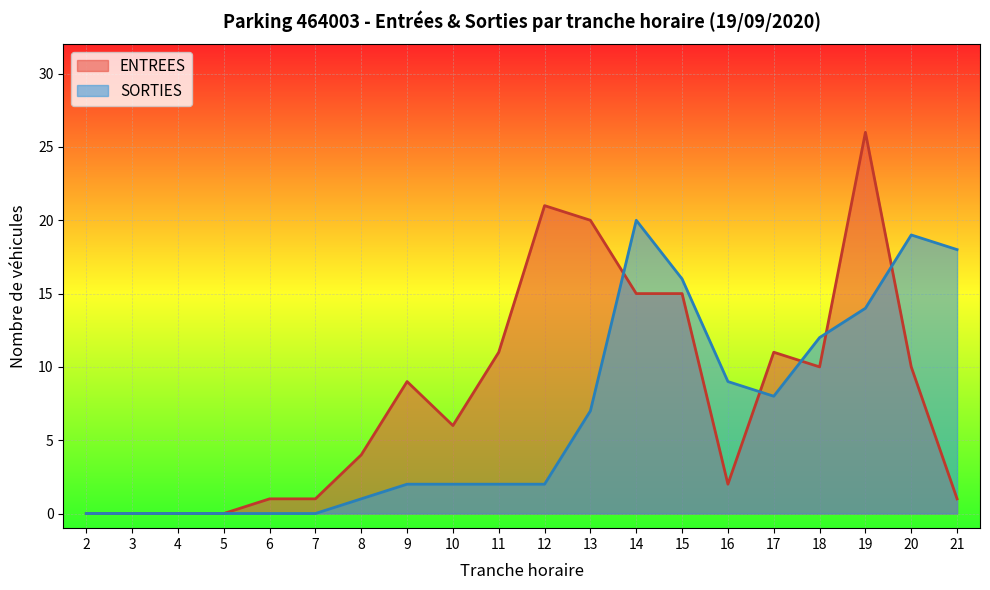

How many lines are shown in the chart?

2